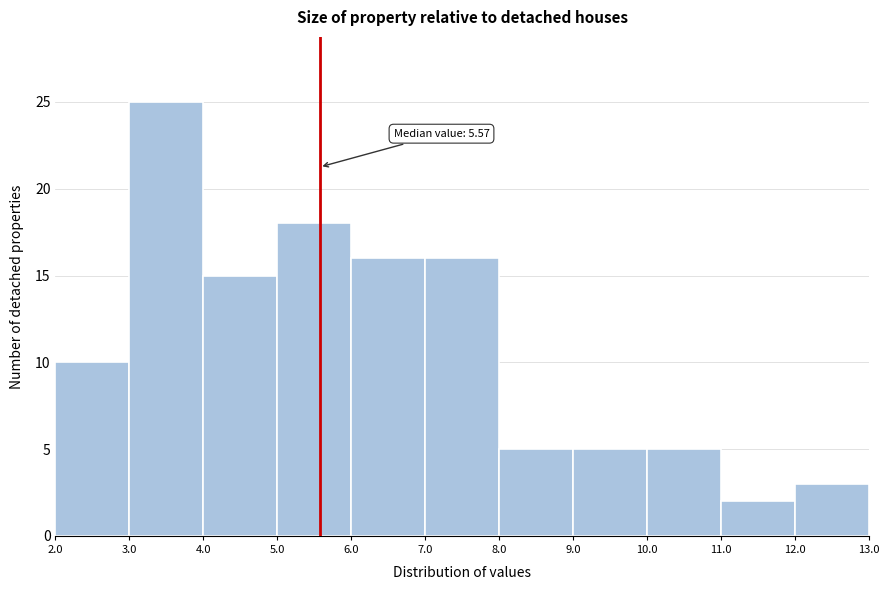

Which range on the x-axis has the tallest bar?

3.0 to 4.0